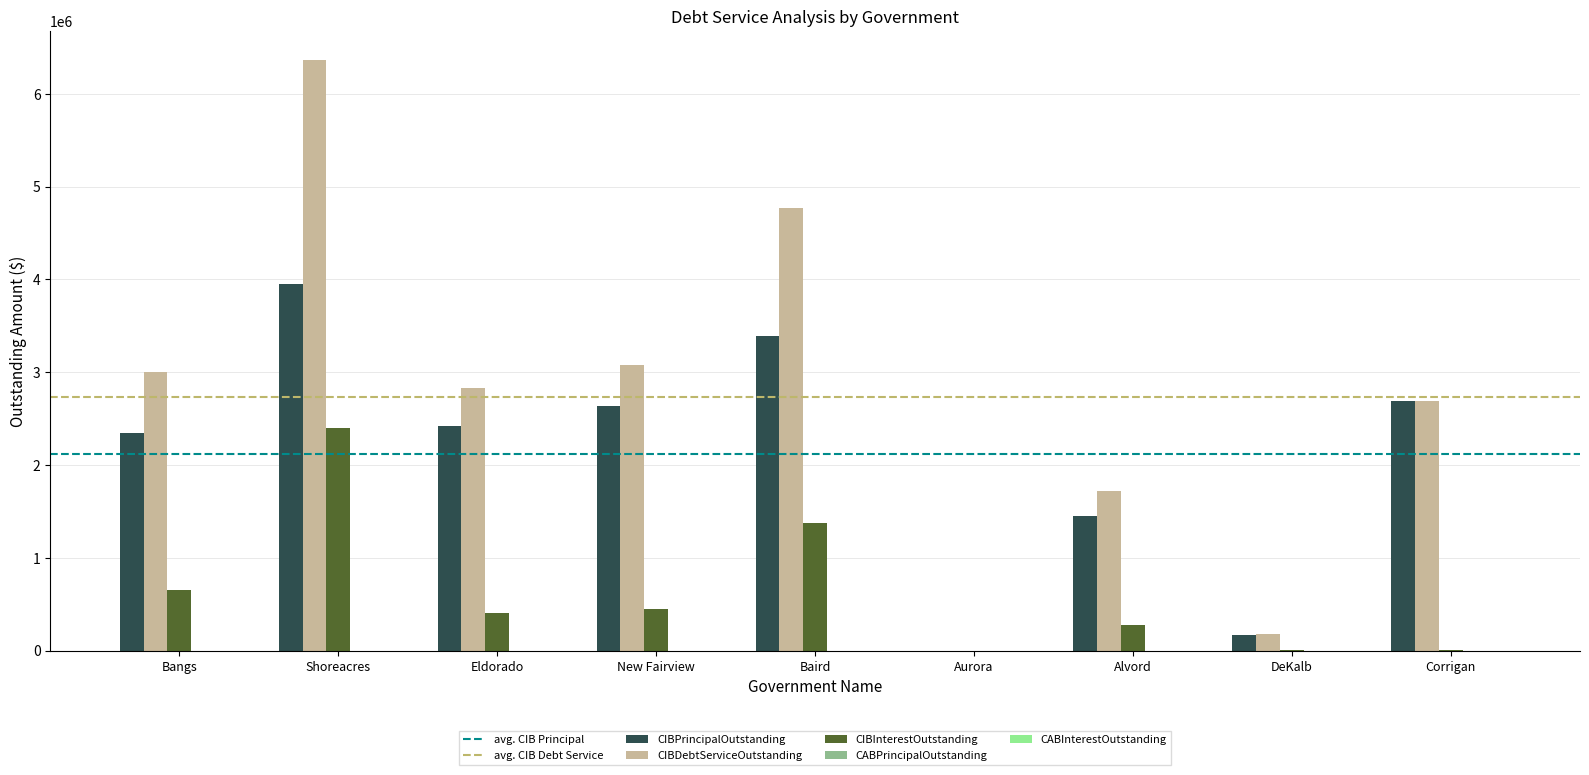

At which label does CIBInterestOutstanding first exceed 408414?

Bangs